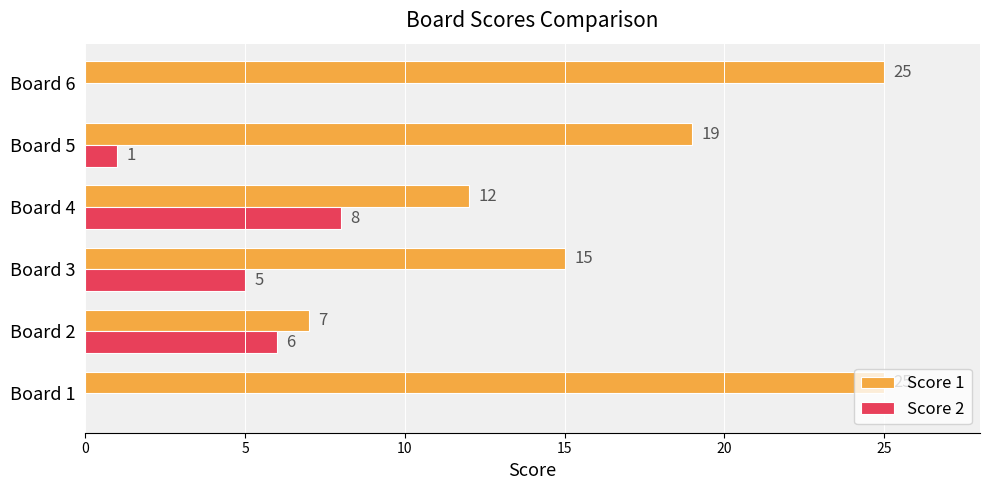

Between Board 2 and Board 6, which series saw the biggest shift?

Score 1